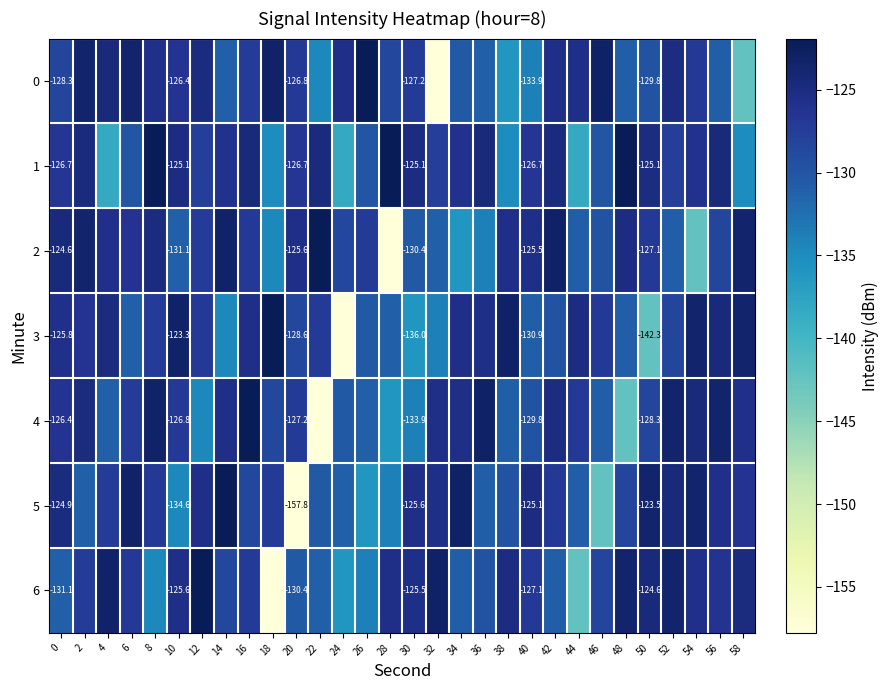

Is the value of 5 at 0 greater than the value of 3 at 50?

Yes